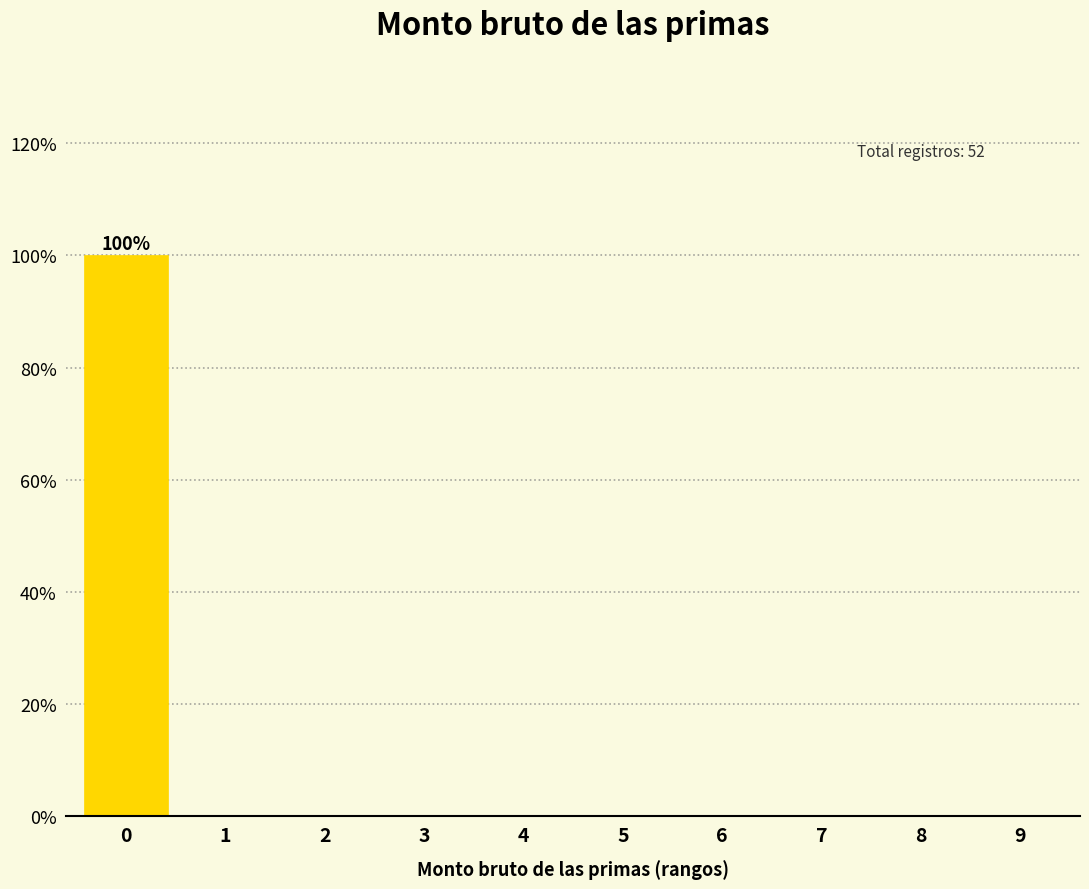

Reading right to left, what are all the values shown in this chart?

9=0	8=0	7=0	6=0	5=0	4=0	3=0	2=0	1=0	0=100